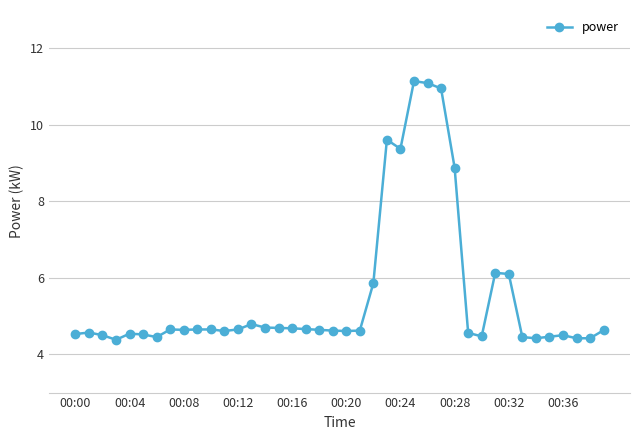

What is the smallest value displayed?

4.4